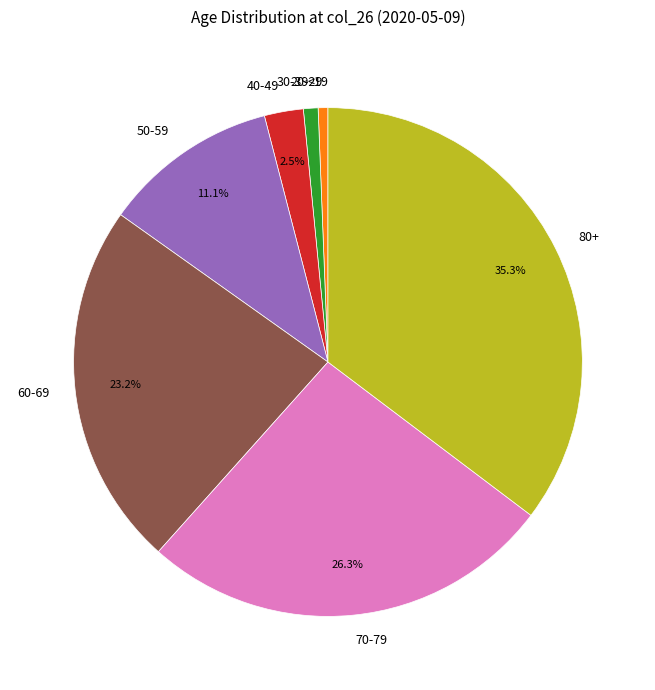

Which slice is the largest?

80+